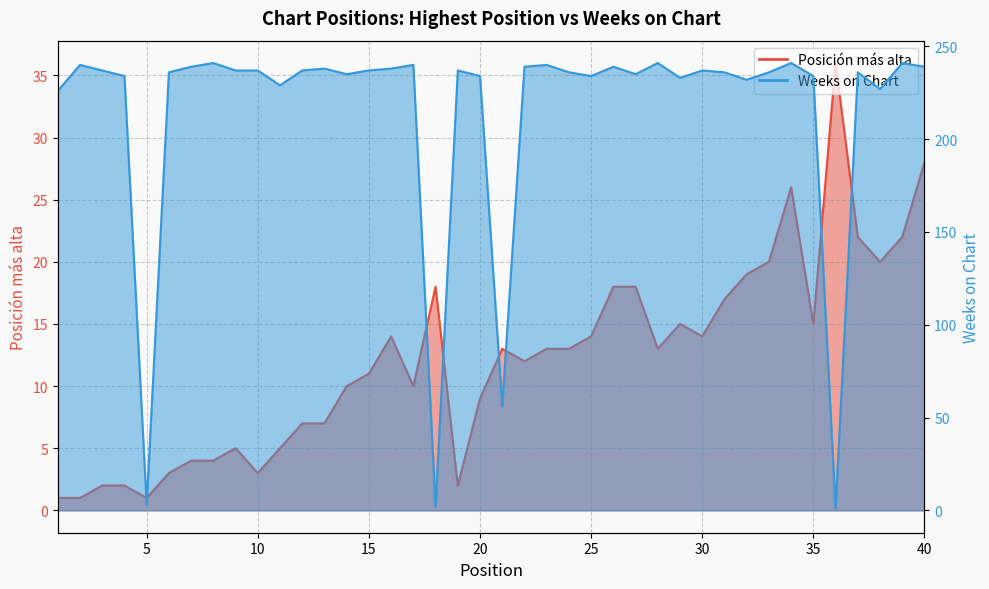

What is the sum of the Posición más alta values at 40 and 31?

45